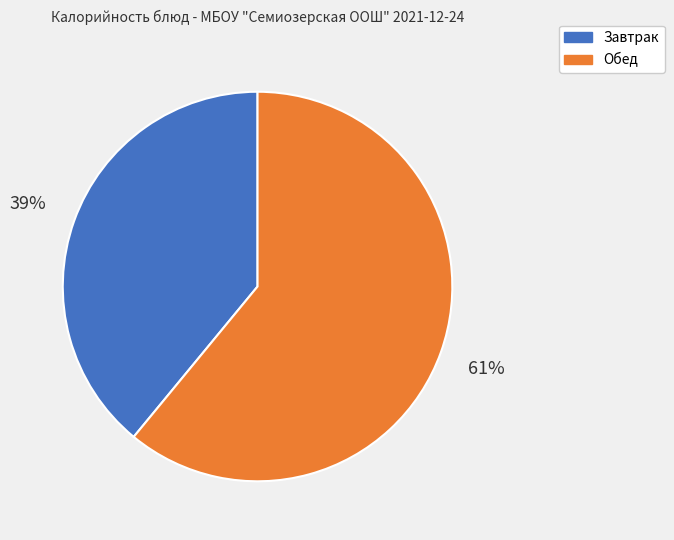

Is there a majority slice in this chart?

Yes